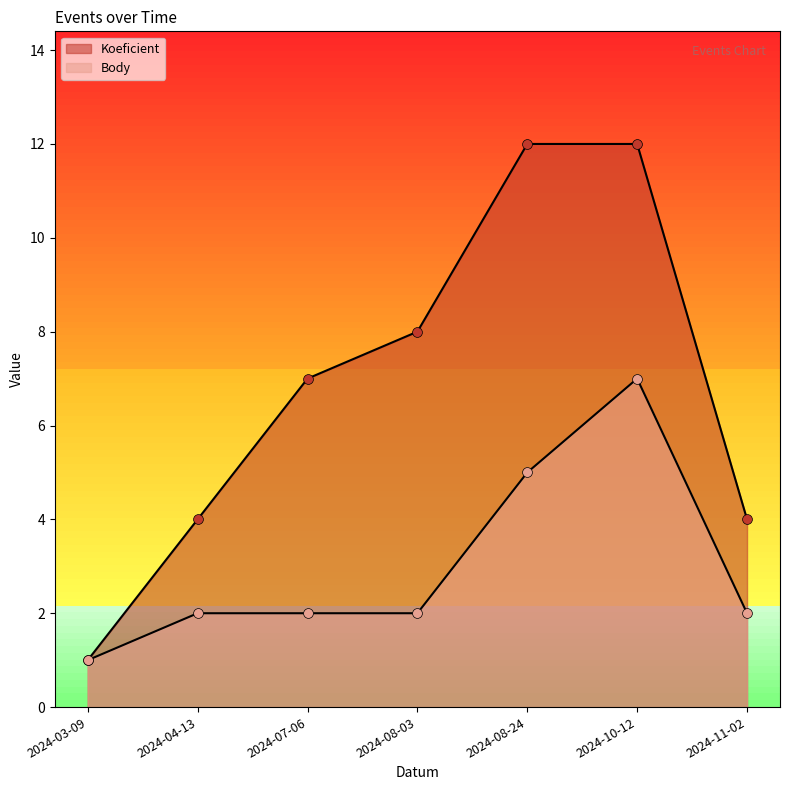

What is the total value across all series at 2024-11-02?

6